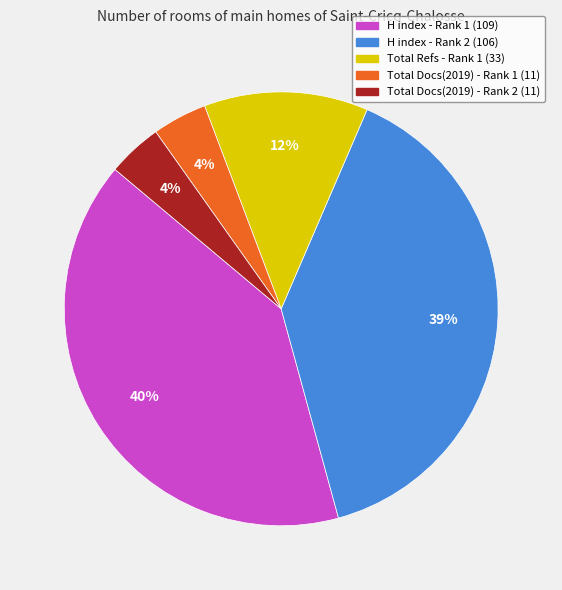

Does any single category account for the majority?

No